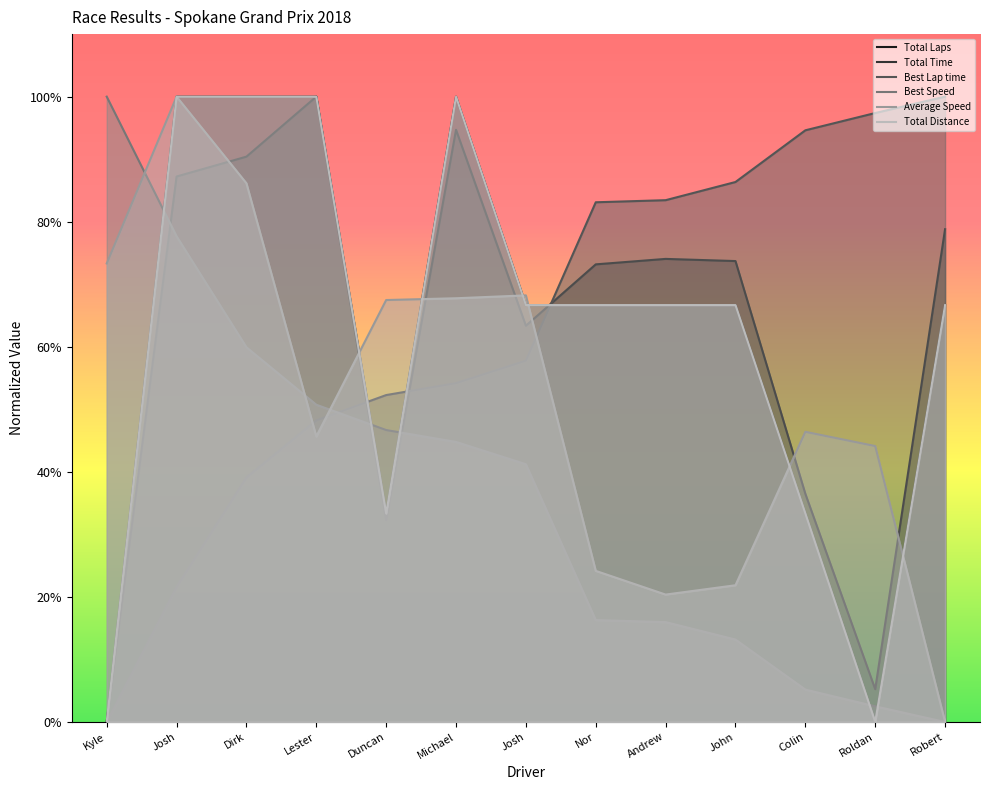

How many lines are shown in the chart?

6